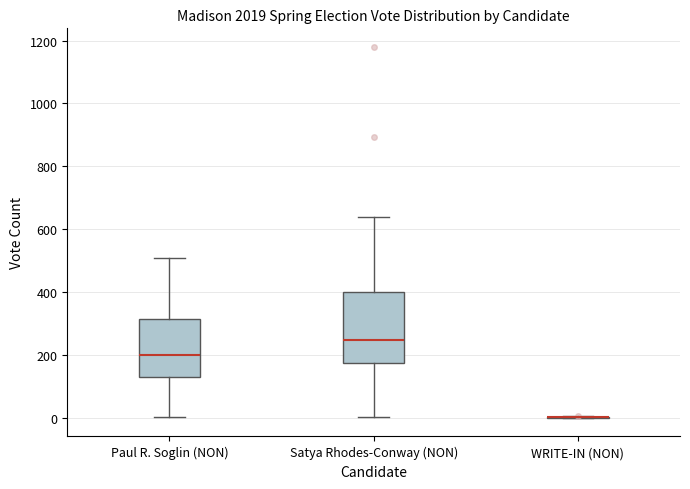

Where does the median line of the box for Satya Rhodes-Conway (NON) sit on the y-axis? The values are not printed on the chart, so give them approximately, as read against the axis.

240